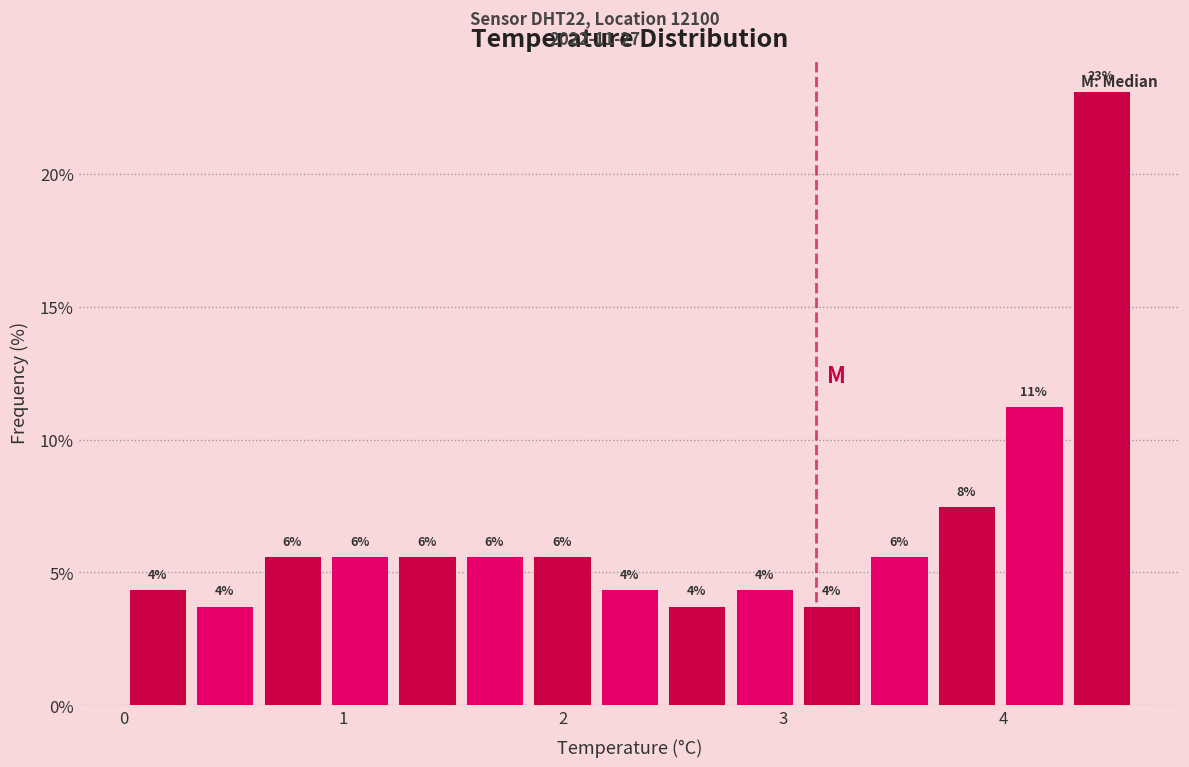

Around what value on the x-axis is the tallest bar? Give the approximate position of its centre, as read against the axis.

4.4